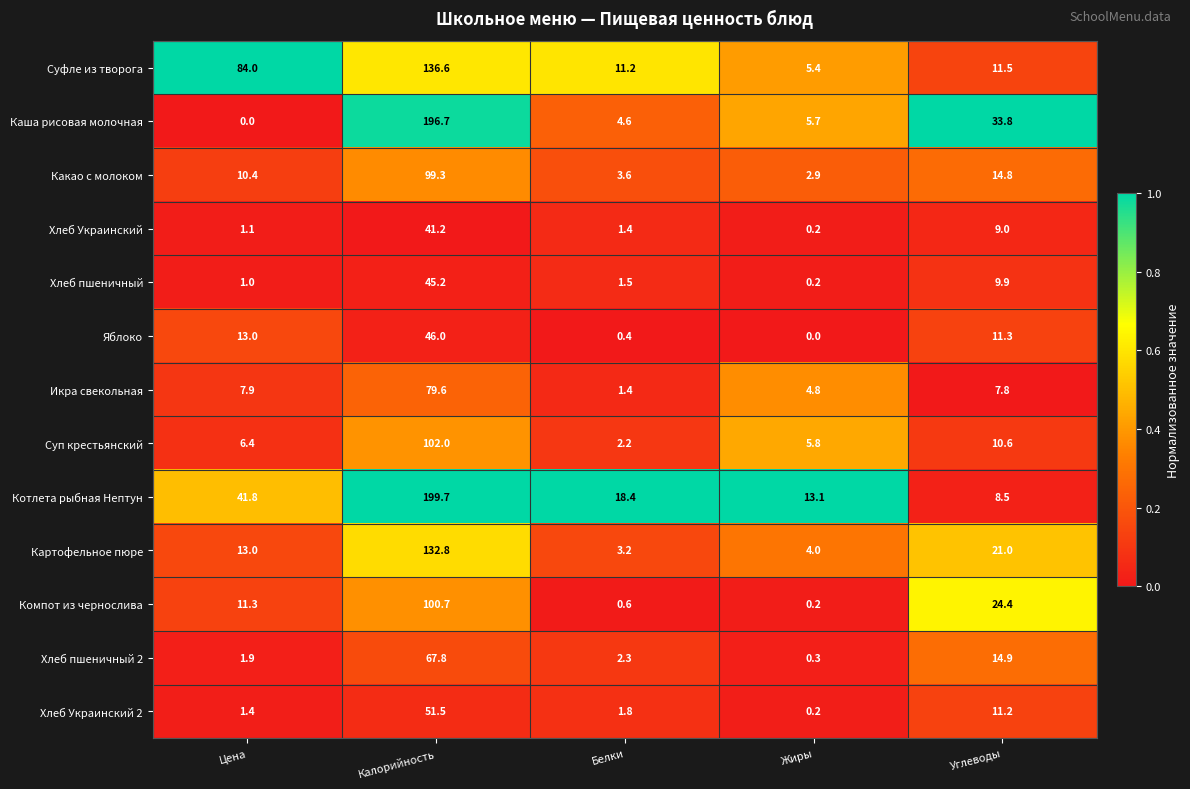

What is the spread (max minus min) of values at Калорийность?

158.5